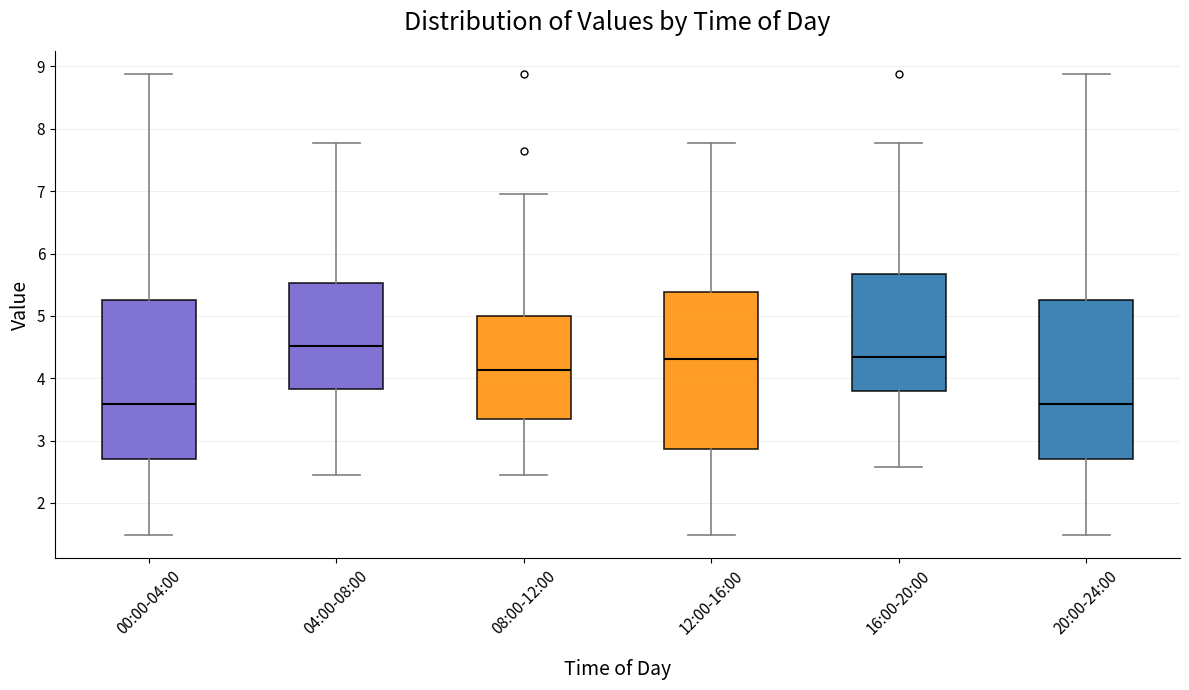

Reading left to right, read every box against the y-axis: the position of its median line, the range the box covers, and the ends of its whiskers. The values are not printed on the chart, so give them approximately, as read against the axis.

00:00-04:00: median 3.6, box 2.7 to 5.3, whiskers 1.5 to 8.9
04:00-08:00: median 4.5, box 3.8 to 5.5, whiskers 2.5 to 7.8
08:00-12:00: median 4.1, box 3.3 to 5.0, whiskers 2.5 to 7.0
12:00-16:00: median 4.3, box 2.9 to 5.4, whiskers 1.5 to 7.8
16:00-20:00: median 4.3, box 3.8 to 5.7, whiskers 2.6 to 7.8
20:00-24:00: median 3.6, box 2.7 to 5.3, whiskers 1.5 to 8.9